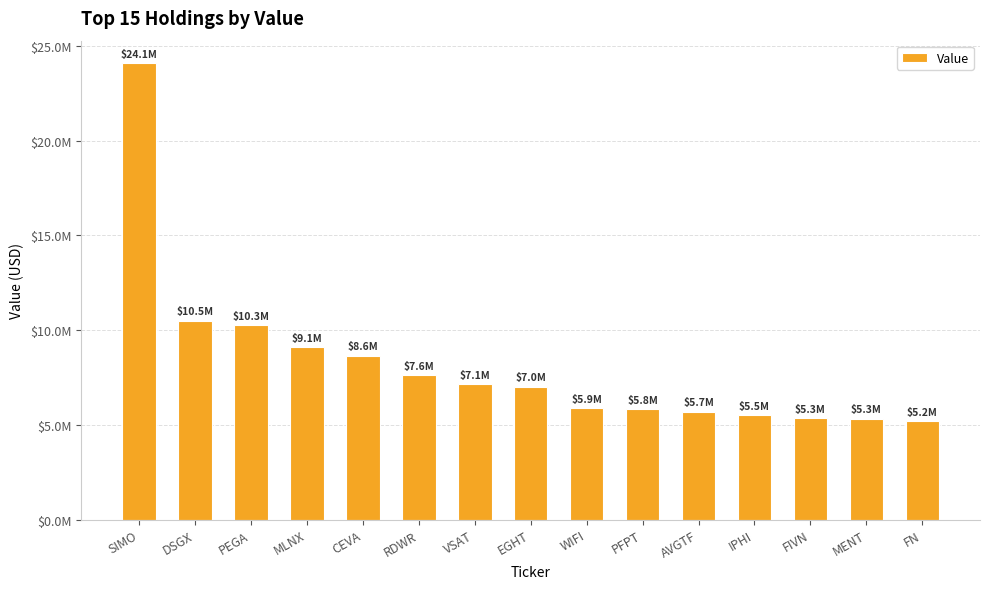

What is the label of the 12th bar from the right?

MLNX